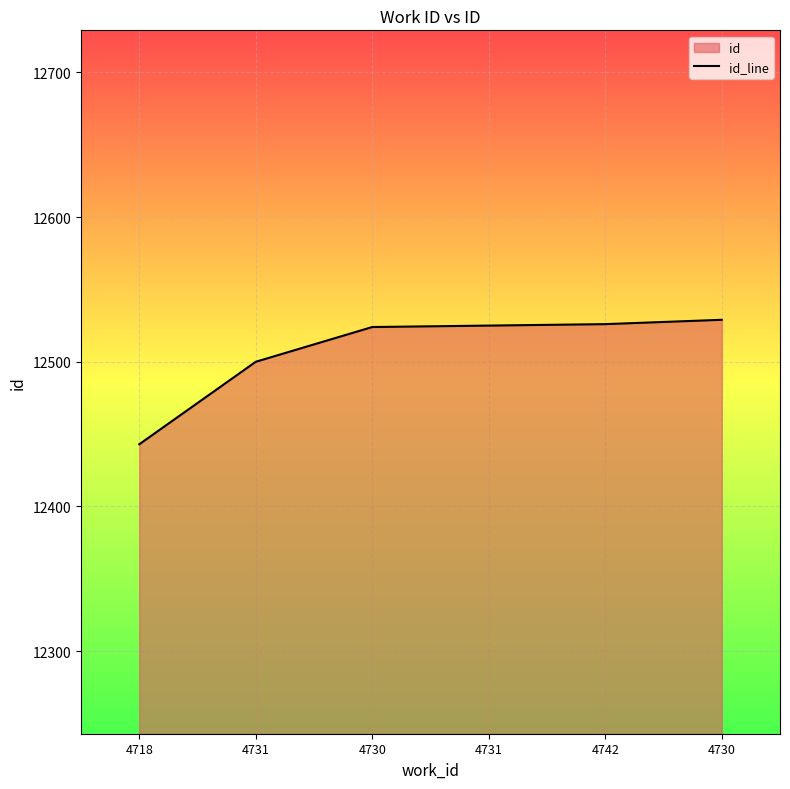

Between 4718 and 4730, which is larger?

4730